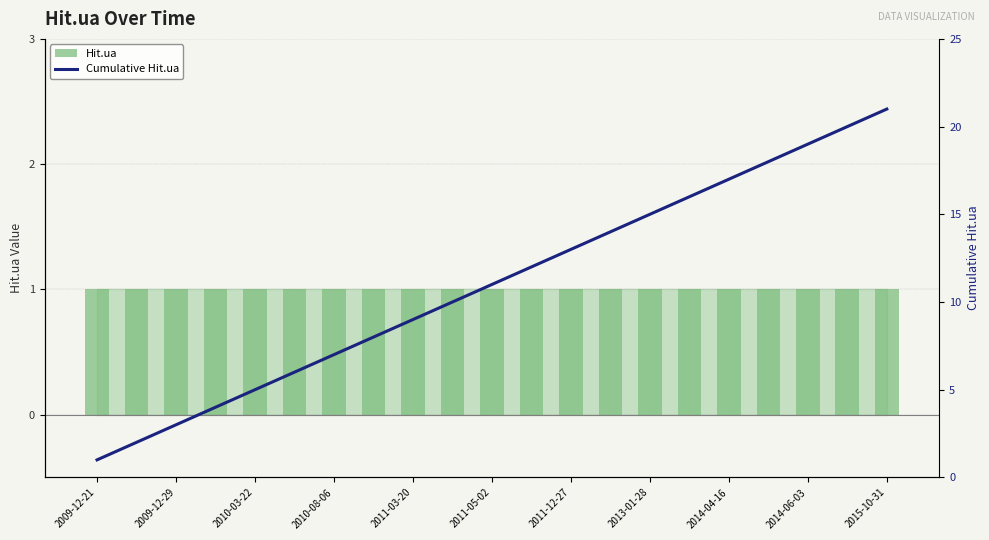

At which label does Hit.ua reach its peak?

2009-12-21